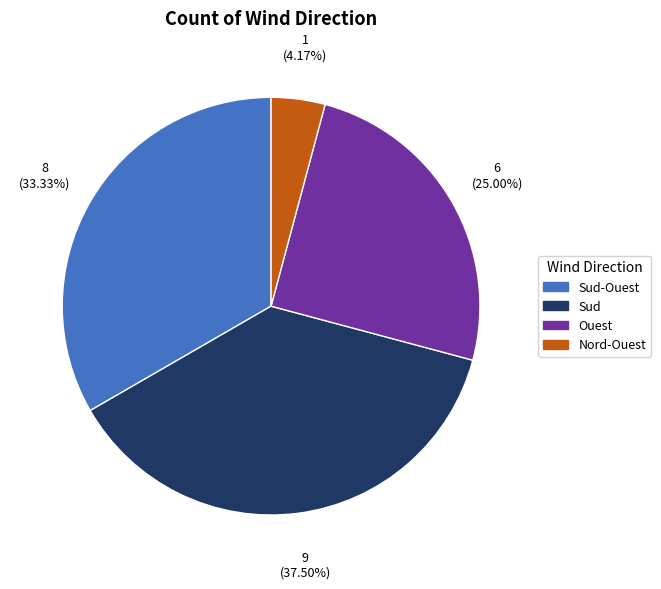

How many segments does this pie chart have?

4